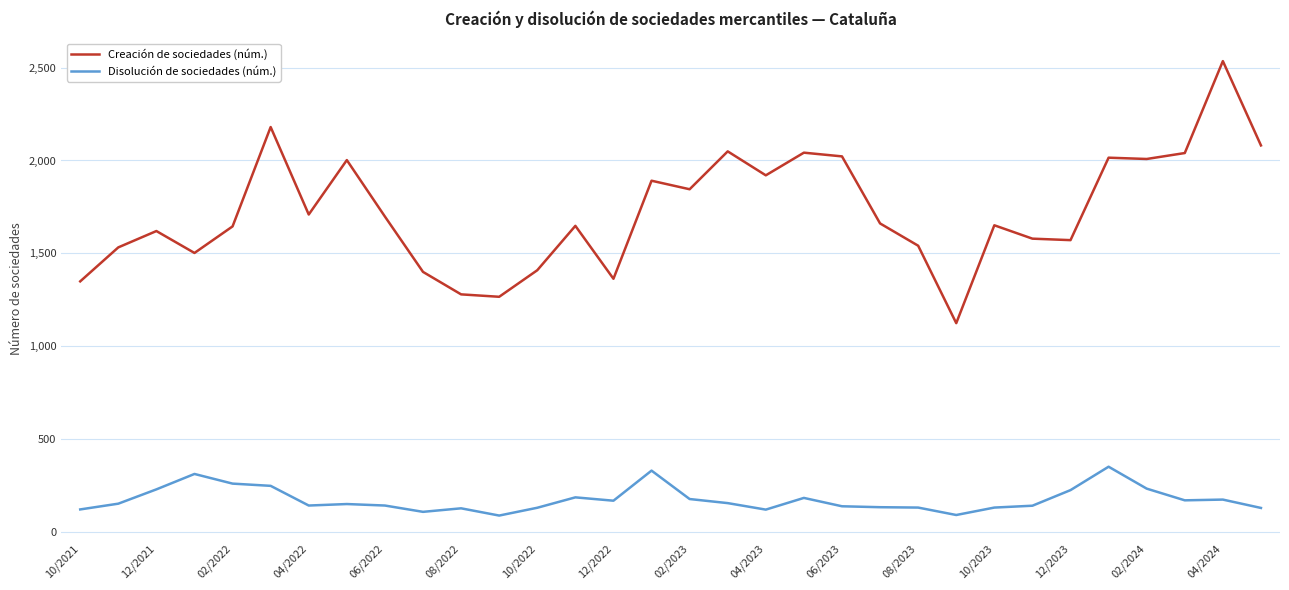

What is the sum of all Creación de sociedades (núm.) values?

55177